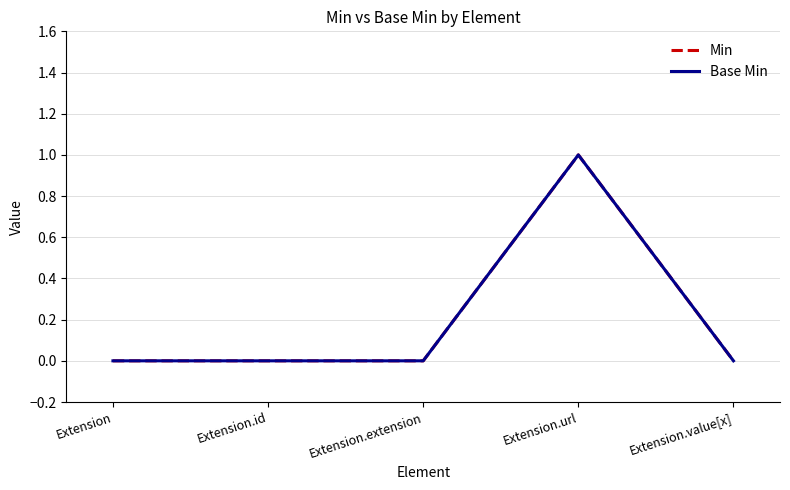

Does the chart display data point markers on the line(s)?

No